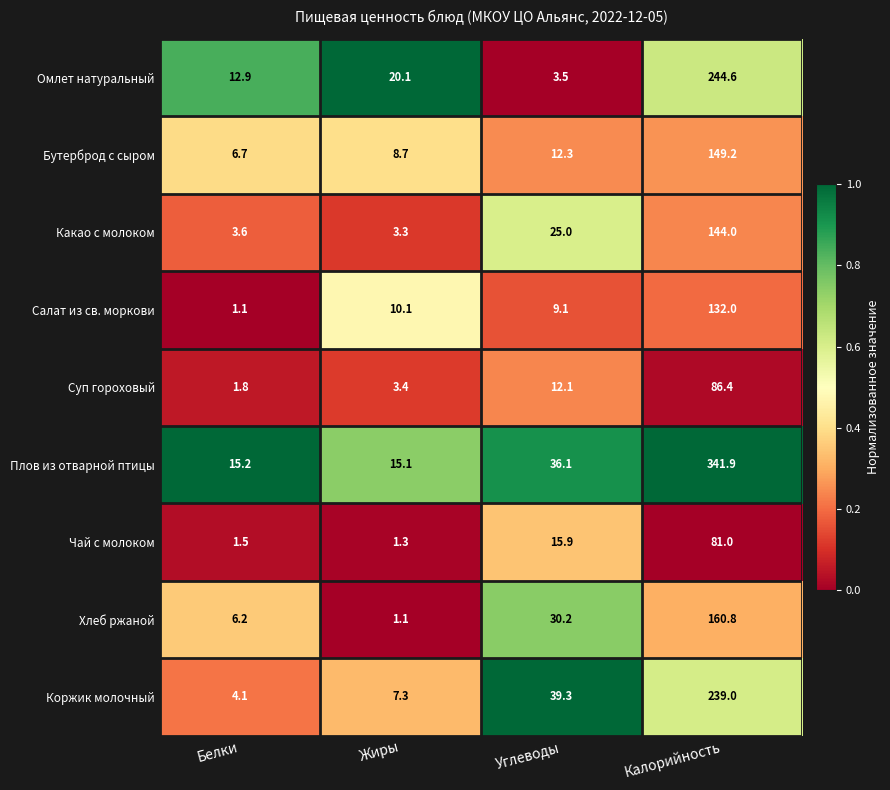

Which series changed the most between Жиры and Калорийность?

Плов из отварной птицы